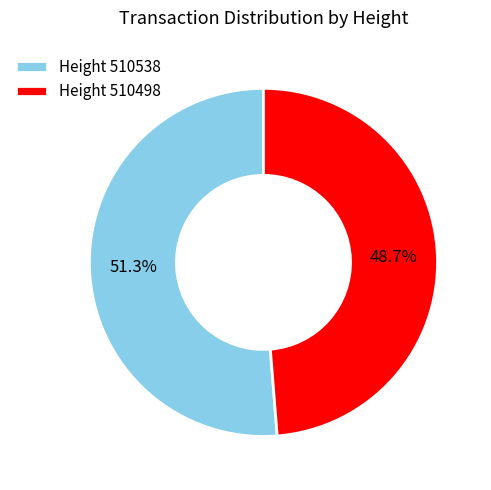

Rank the categories by value from highest to lowest.

Height 510538, Height 510498